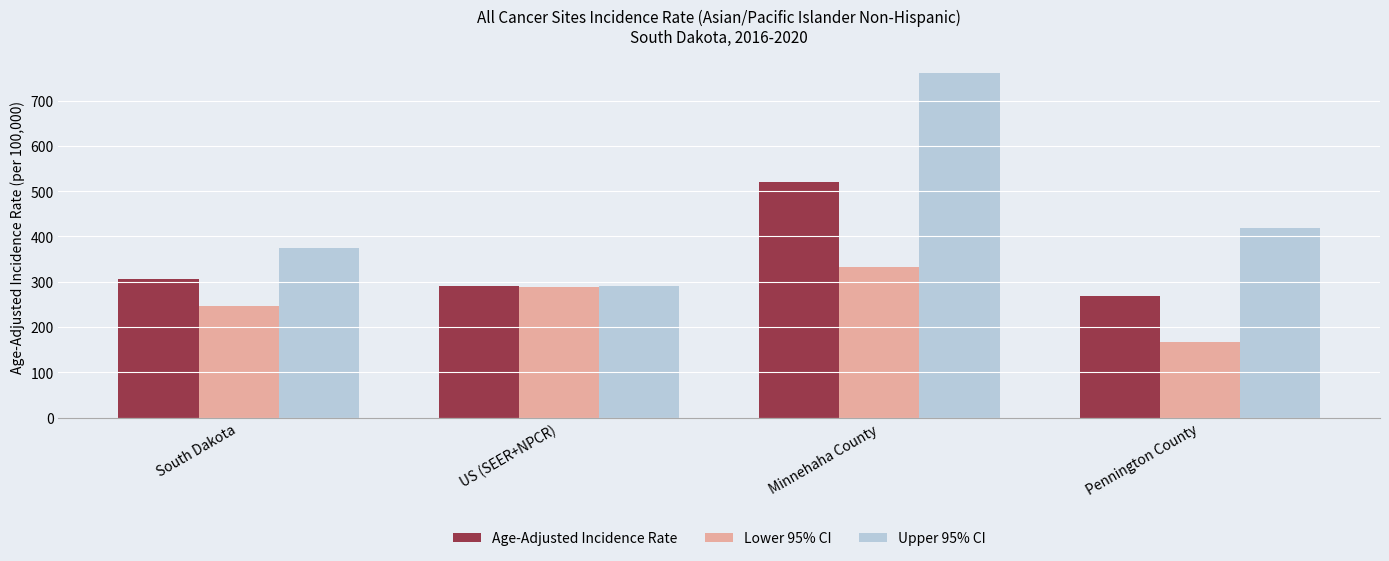

Between US (SEER+NPCR) and Minnehaha County, which series saw the biggest shift?

Upper 95% CI